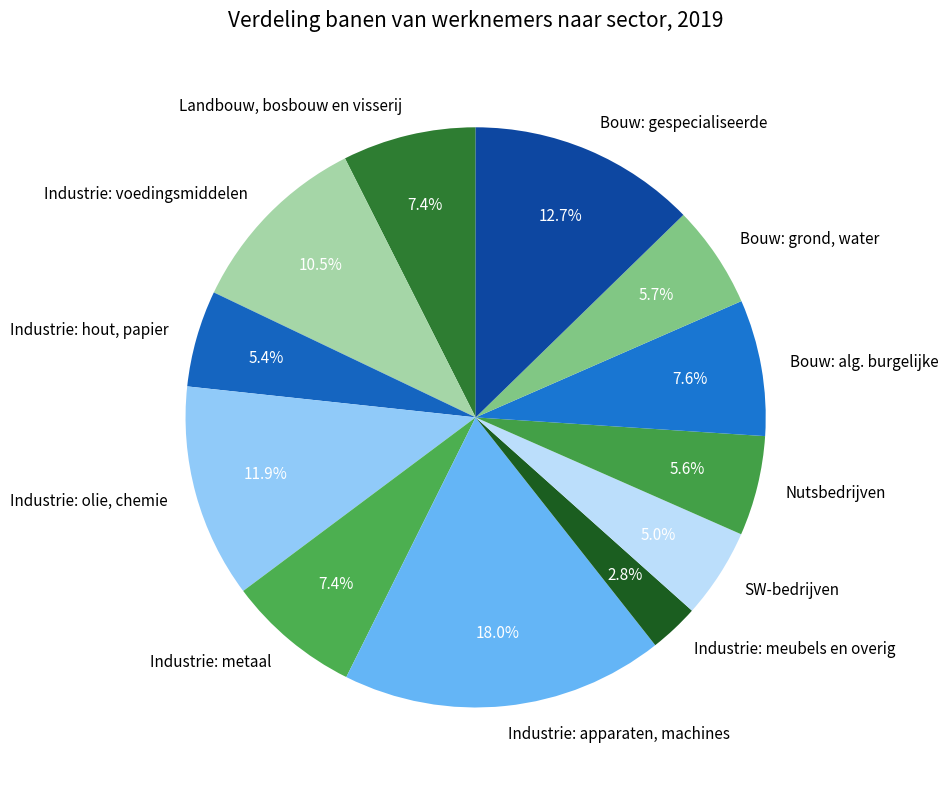

How many slices are in this pie chart?

12